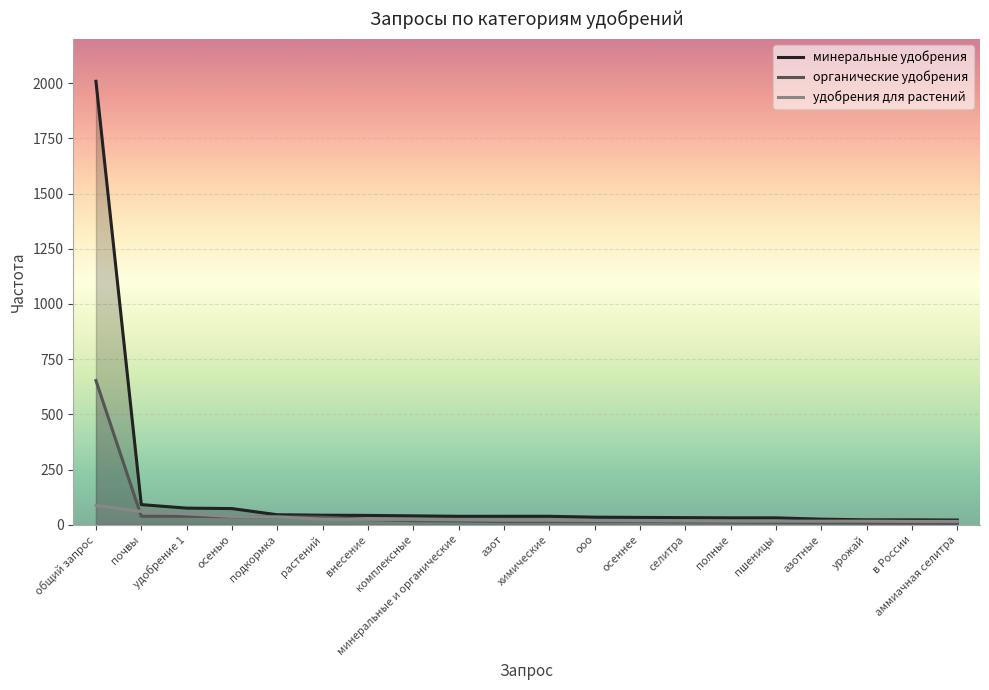

True or false: удобрения для растений and минеральные удобрения cross at least once.

False